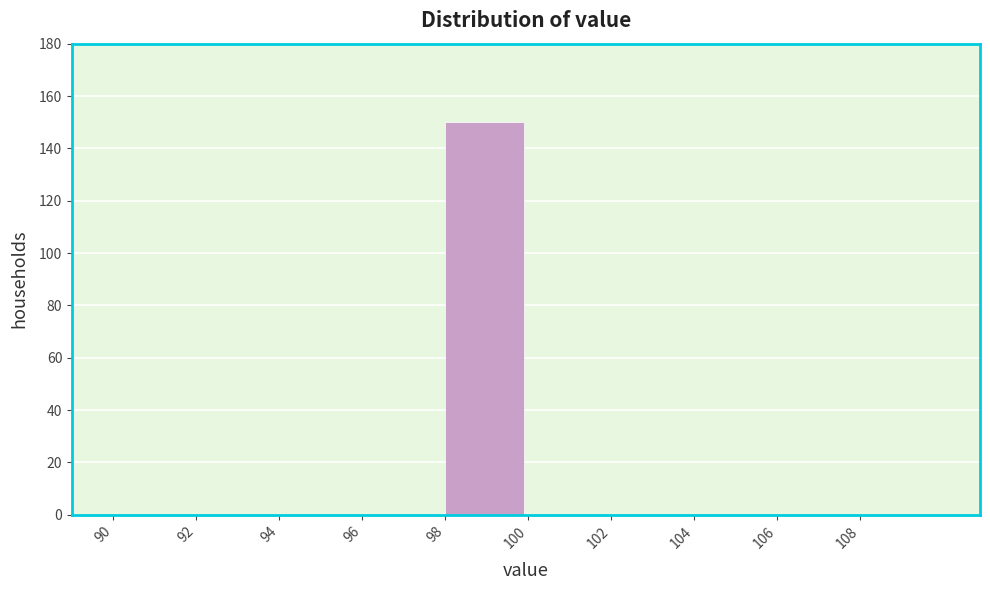

Reading left to right, transcribe this chart: for each bar, give the range it covers on the x-axis and its height. The values are not printed on the chart, so give them approximately, as read against the axis.

90 to 92: 0
92 to 94: 0
94 to 96: 0
96 to 98: 0
98 to 100: 150
100 to 102: 0
102 to 104: 0
104 to 106: 0
106 to 108: 0
108 to 110: 0